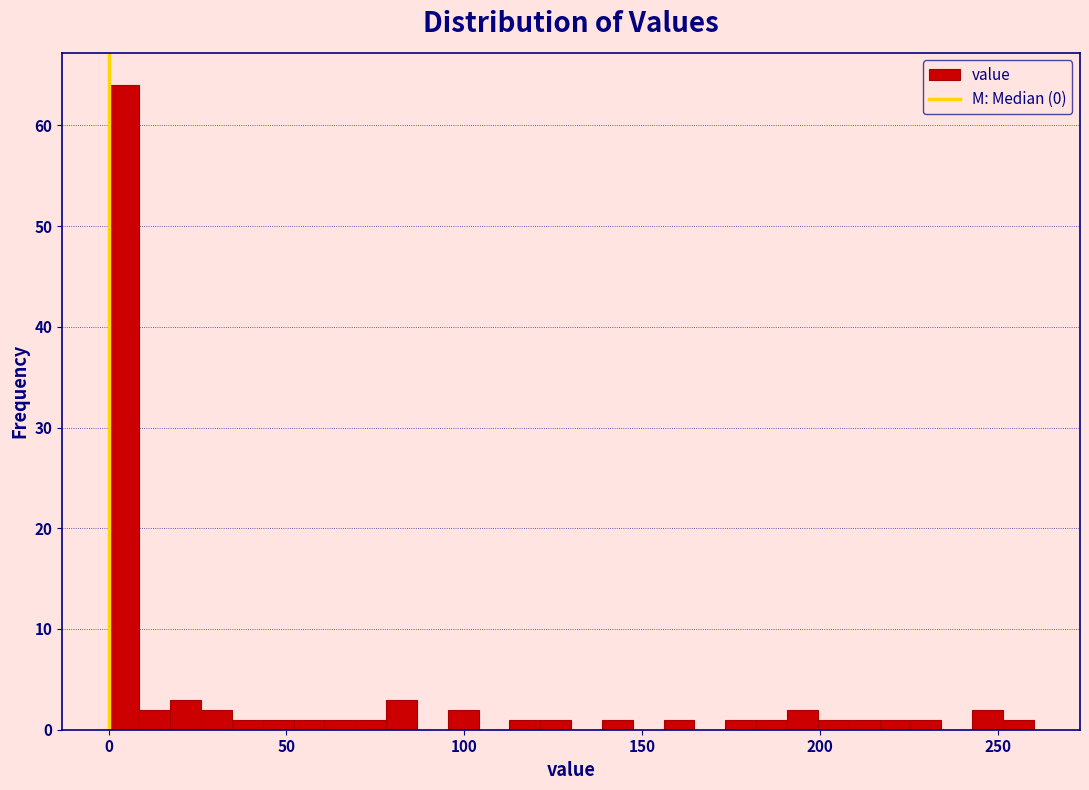

Read against the x-axis, roughly where is the centre of the tallest bar?

5